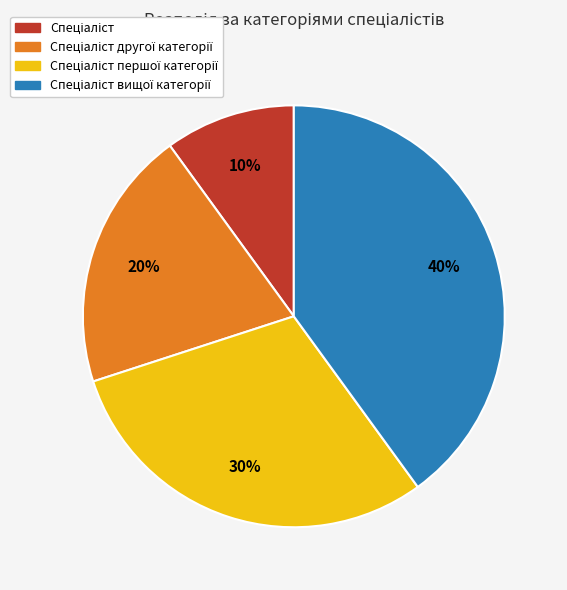

To the nearest percent, what is the average slice percentage?

25%